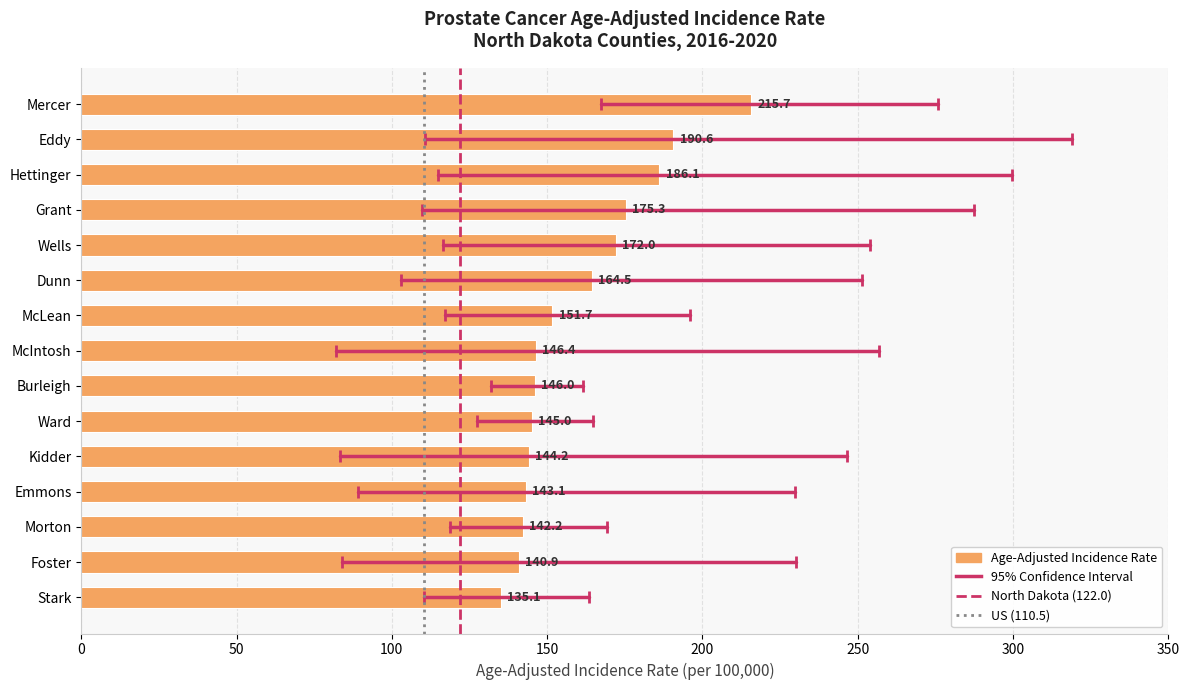

What is the greatest value displayed?

215.7